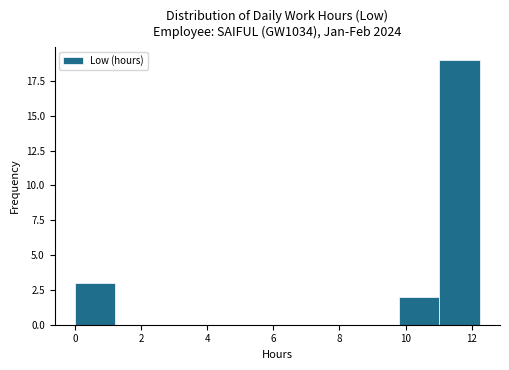

What is the height of the bar covering 0.0 to 1.2 on the x-axis? Neither the bar edges nor the heights are printed on the chart, so give them approximately, as read against the axes.

3